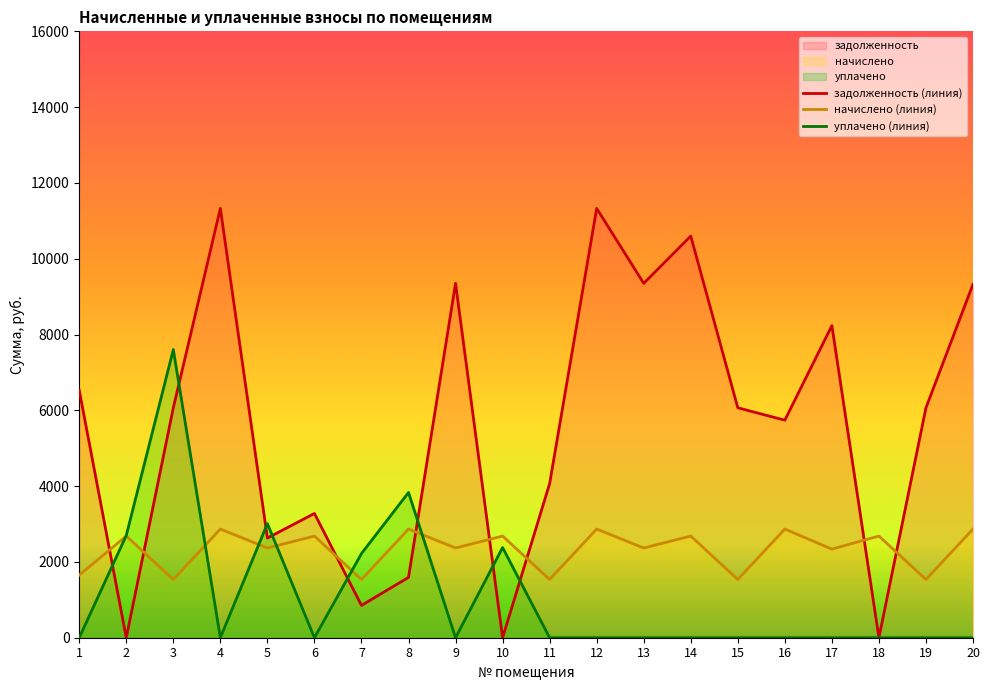

How many interior local valleys does the задолженность (линия) series have?

7